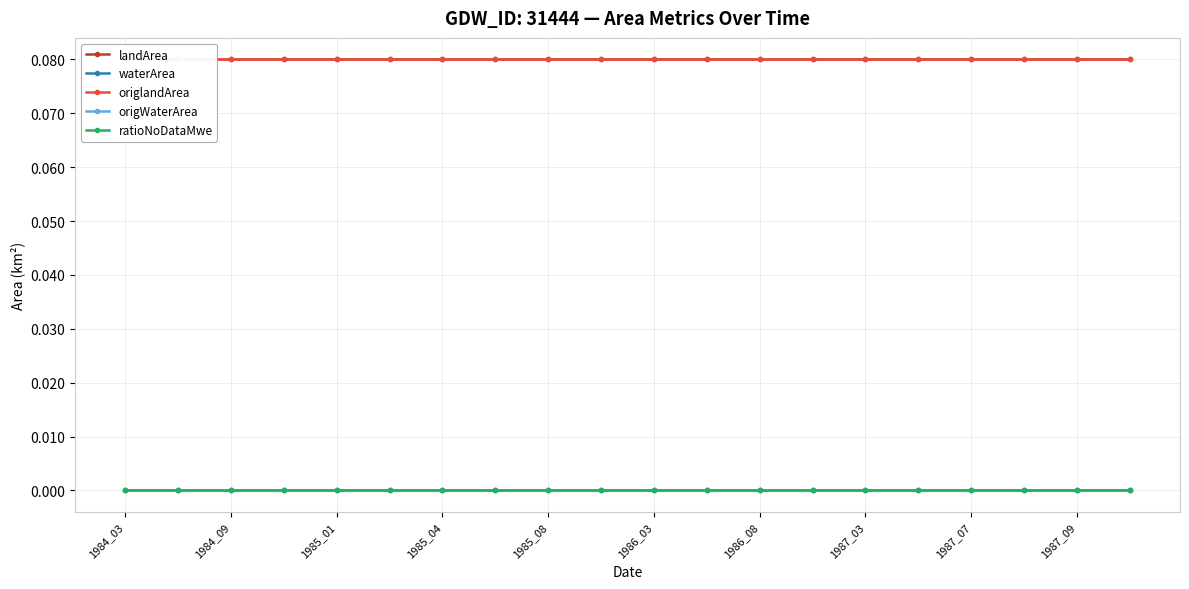

At which category is the sum across all series the highest?

1984_03